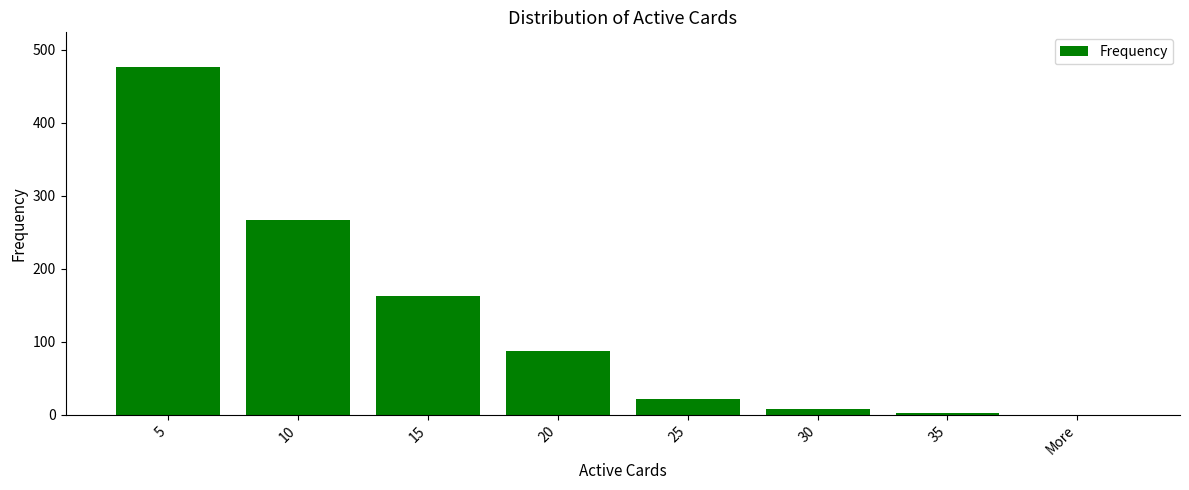

Are the bars horizontal?

No